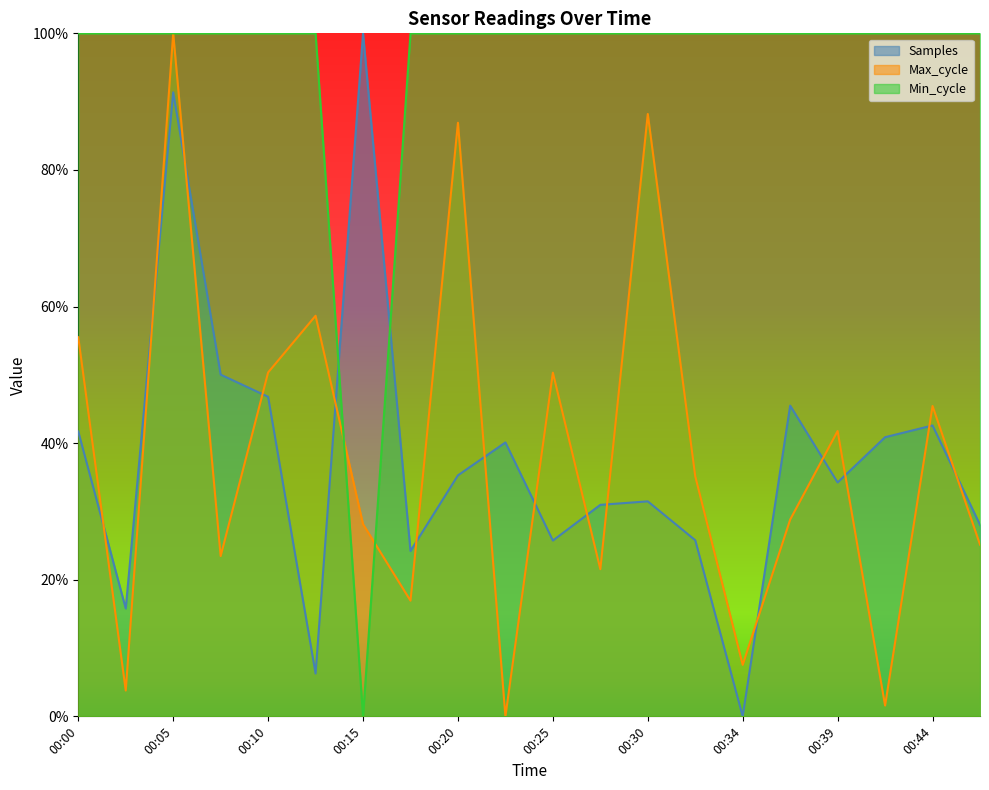

Which series ends up on top after the final intersection of Min_cycle and Max_cycle?

Min_cycle